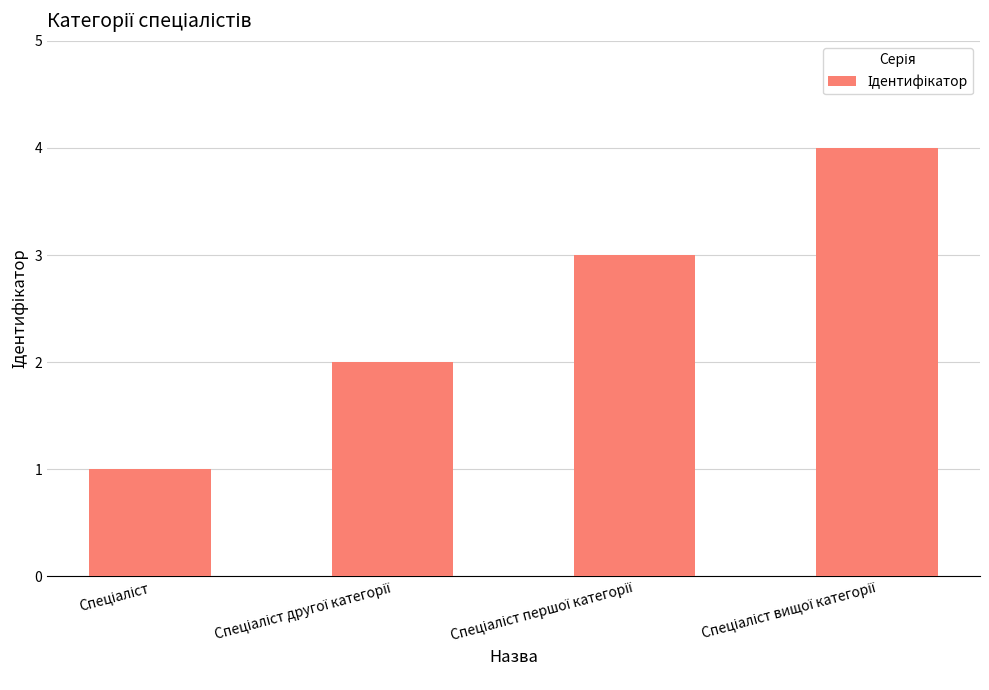

What is the maximum value shown in the chart?

4